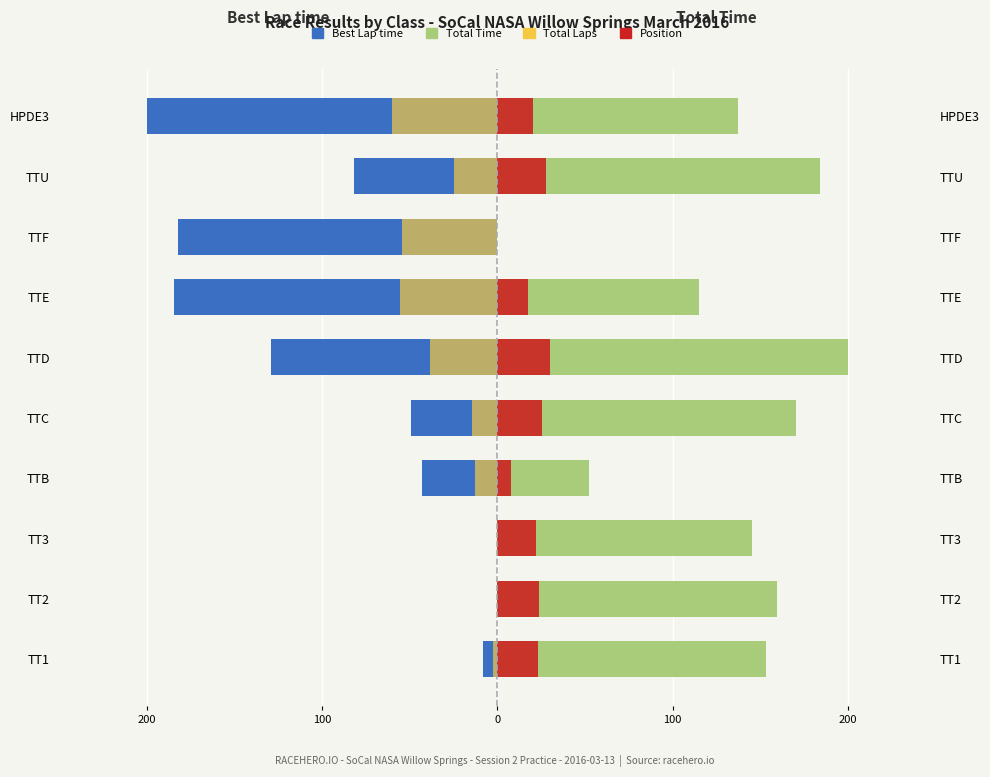

What is the approximate value of Position at TT3?

21.8